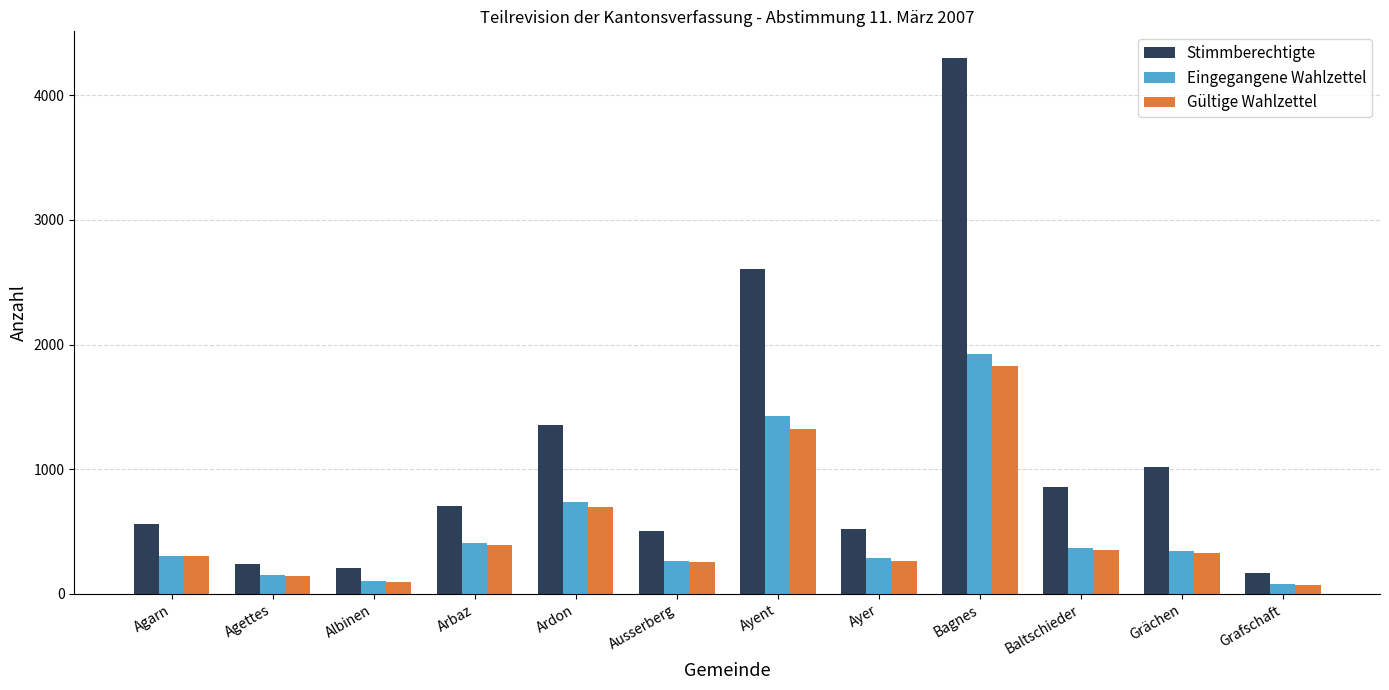

What is the difference between the Stimmberechtigte values at Agettes and Ardon?

1116